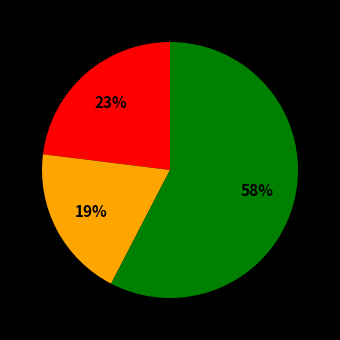

Is there a majority slice in this chart?

Yes